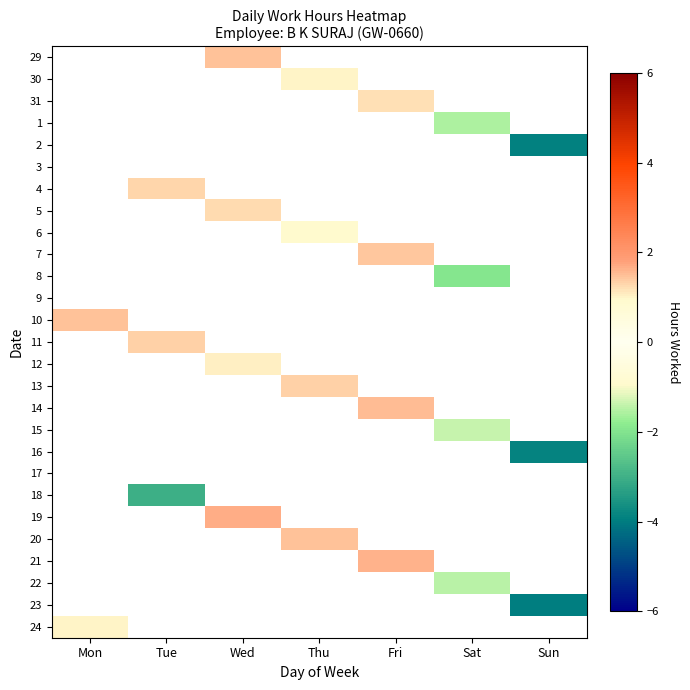

What is the smallest value displayed?

-3.9